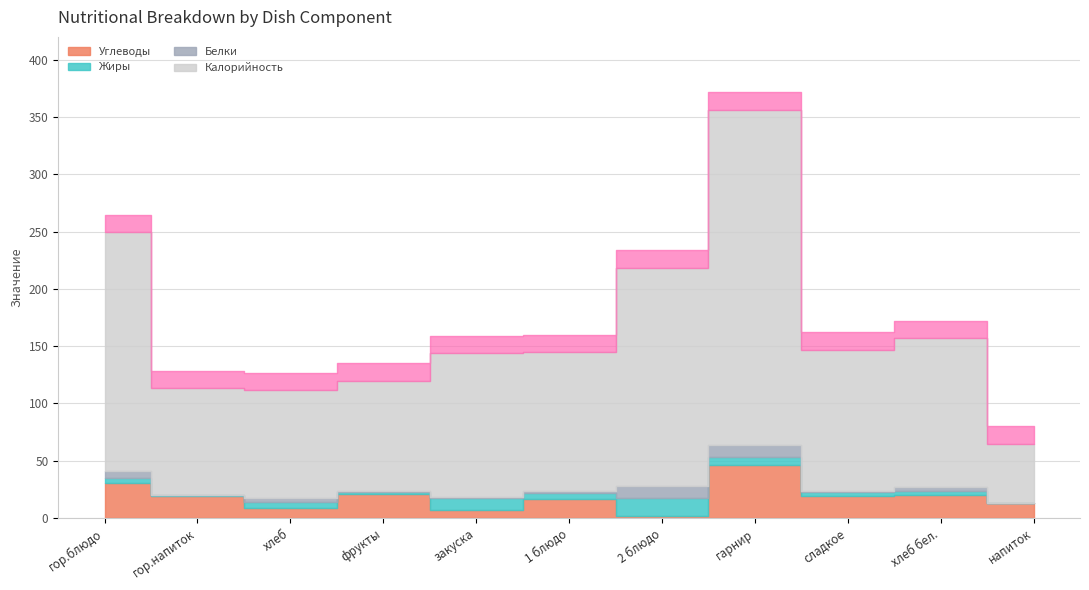

Which series has the largest total across all categories?

Калорийность